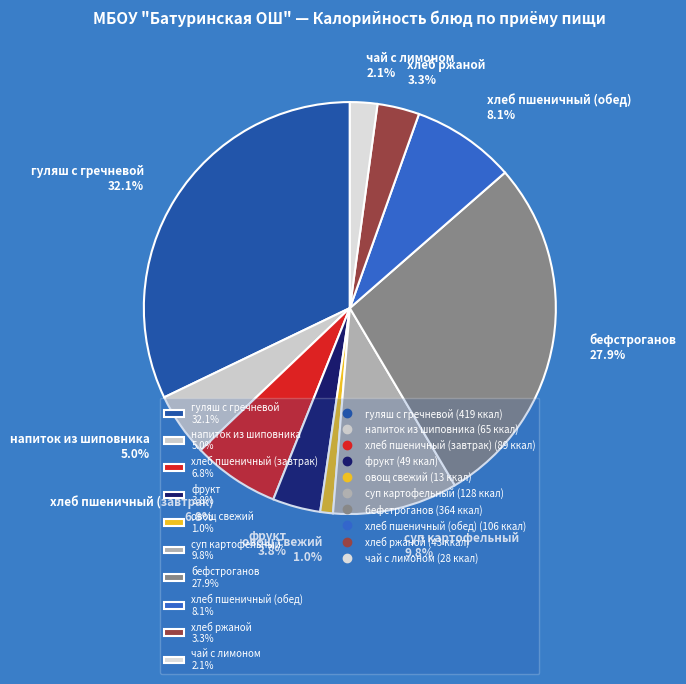

How many slices are in this pie chart?

10